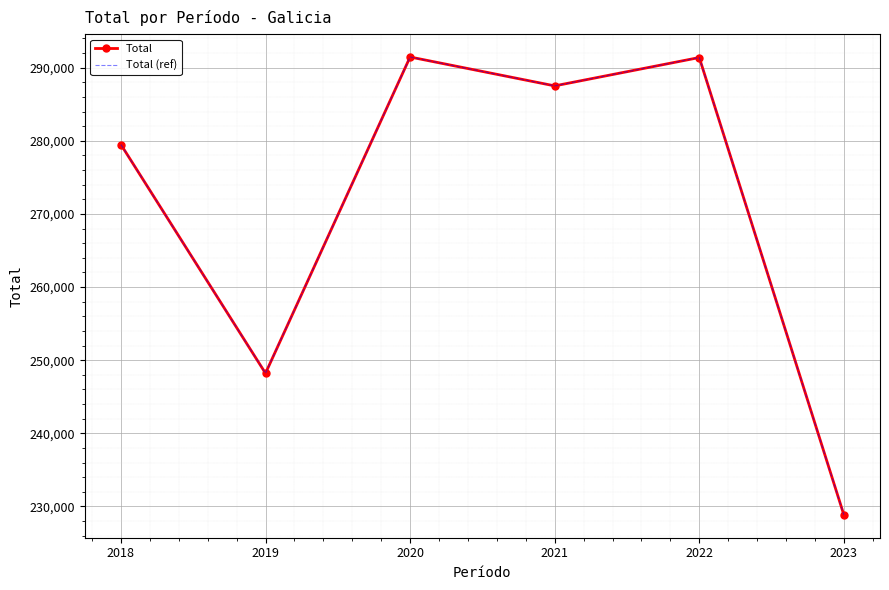

Where is the first local maximum for Total (ref)?

2020